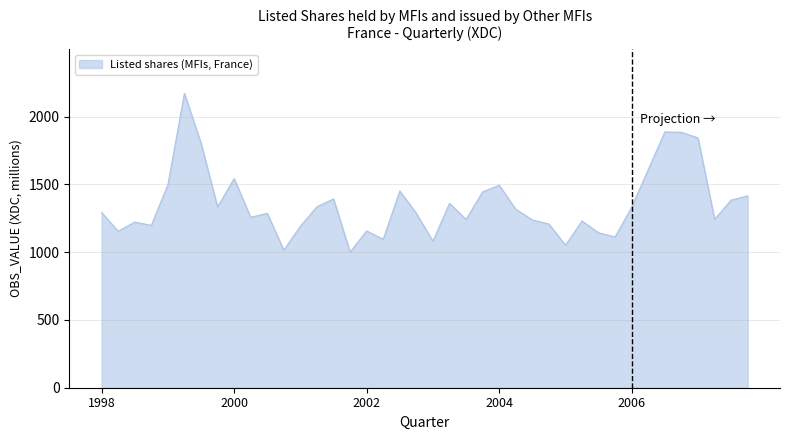

What is the difference between the maximum and minimum values?

1171